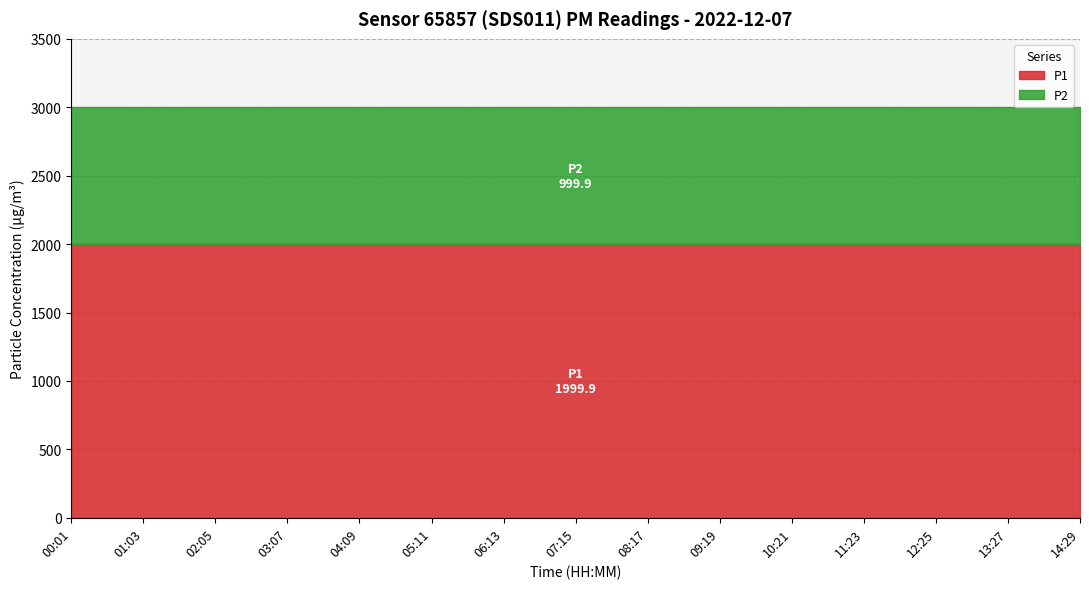

How many distinct data groups are displayed?

2